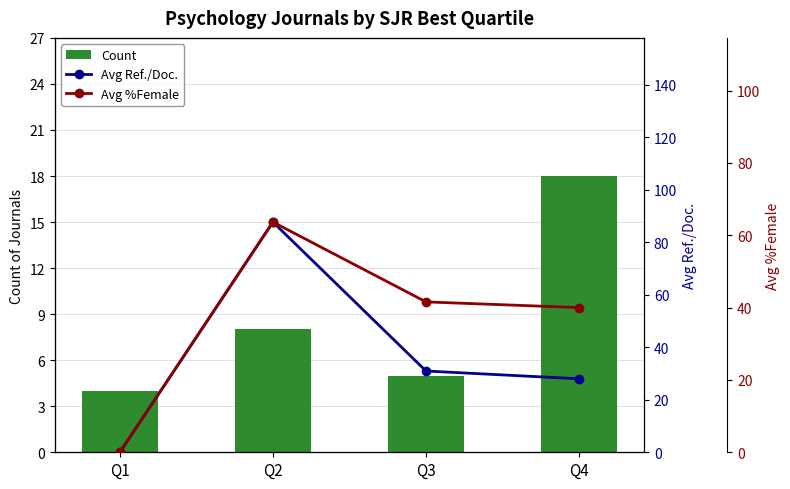

Is it true that Avg %Female equals 41.6 at Q3?

True